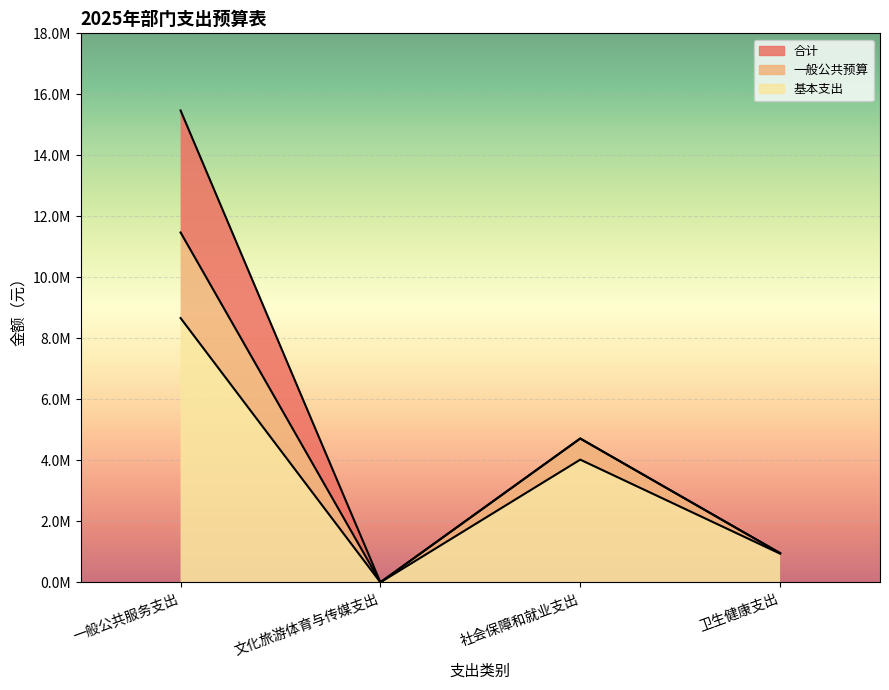

True or false: 合计 has a value of 8464654.0 at 社会保障和就业支出.

False